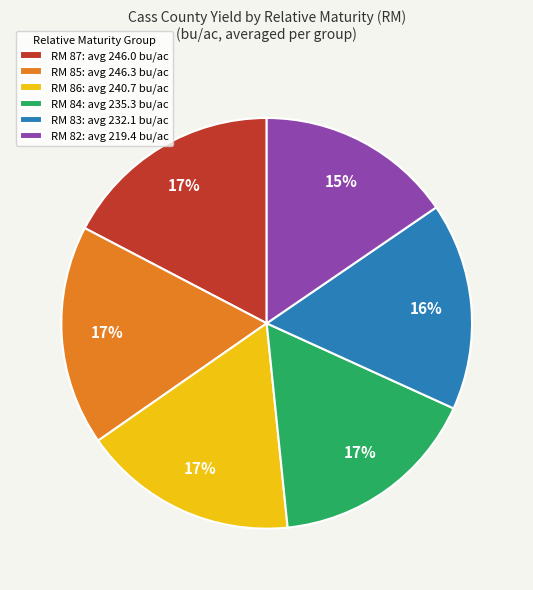

Between RM 82: avg 219.4 bu/ac and RM 84: avg 235.3 bu/ac, which is larger?

RM 84: avg 235.3 bu/ac